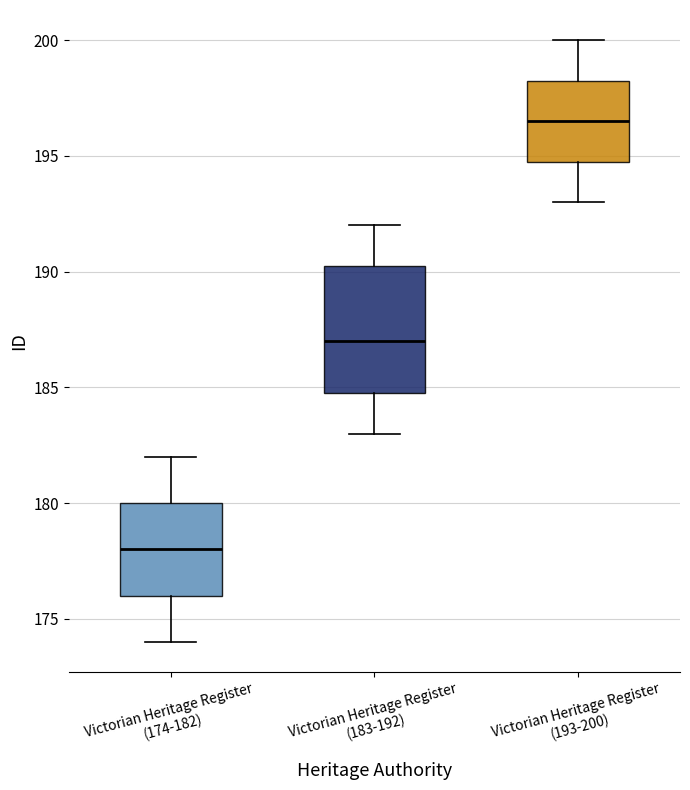

Reading left to right, read every box against the y-axis: the position of its median line, the range the box covers, and the ends of its whiskers. The values are not printed on the chart, so give them approximately, as read against the axis.

Victorian Heritage Register (174-182): median 178.0, box 176.0 to 180.0, whiskers 174.0 to 182.0
Victorian Heritage Register (183-192): median 187.0, box 185.0 to 190.5, whiskers 183.0 to 192.0
Victorian Heritage Register (193-200): median 196.5, box 195.0 to 198.5, whiskers 193.0 to 200.0